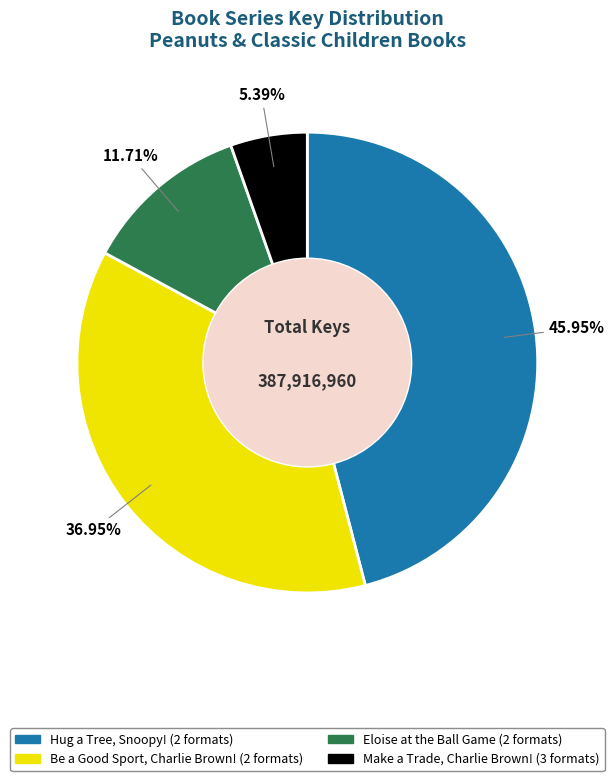

Approximately how many times larger is the value at Eloise at the Ball Game compared to Hug a Tree, Snoopy!?

0.3